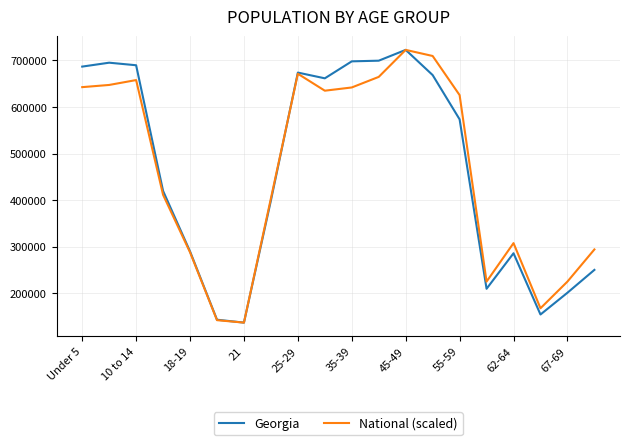

What is the lowest value of the National (scaled) series?

137251.0